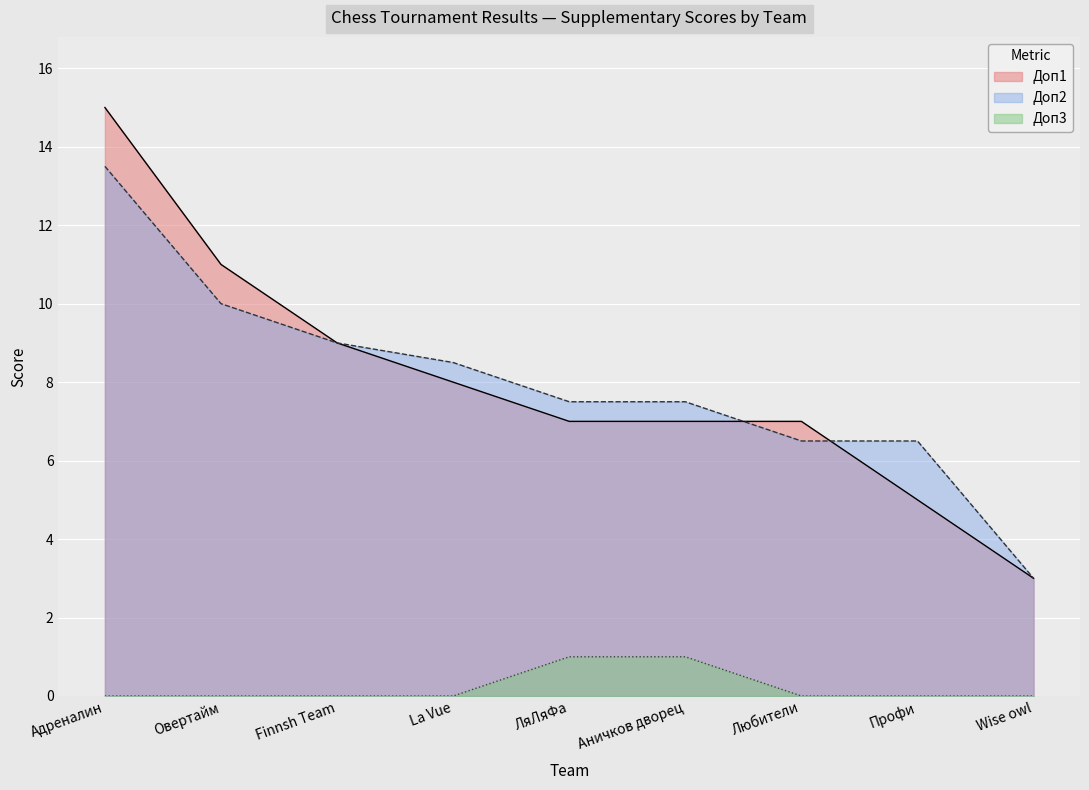

What is the greatest value displayed?

15.0